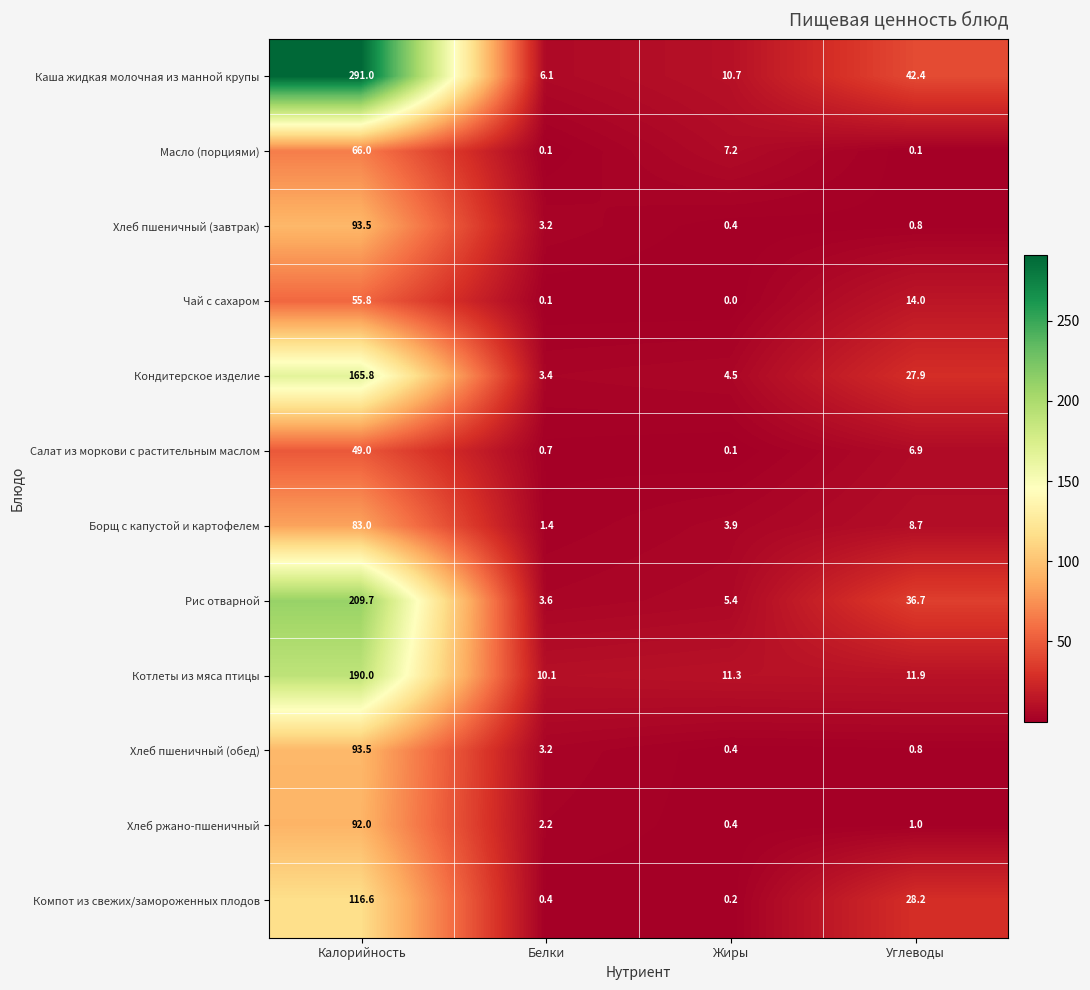

What is the average value of the Хлеб пшеничный (завтрак) series?

24.5